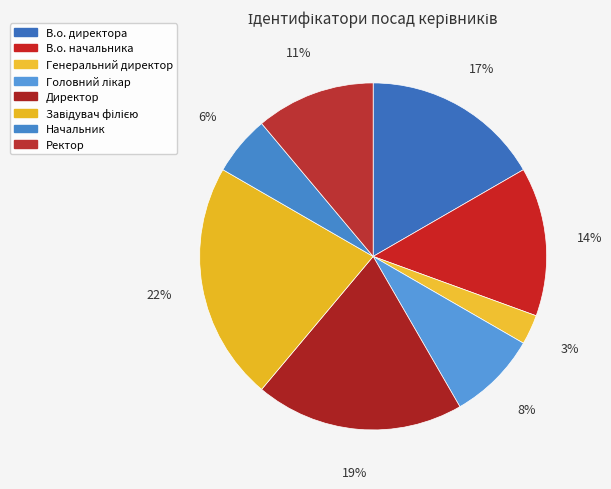

To the nearest percent, what is the average slice percentage?

12%